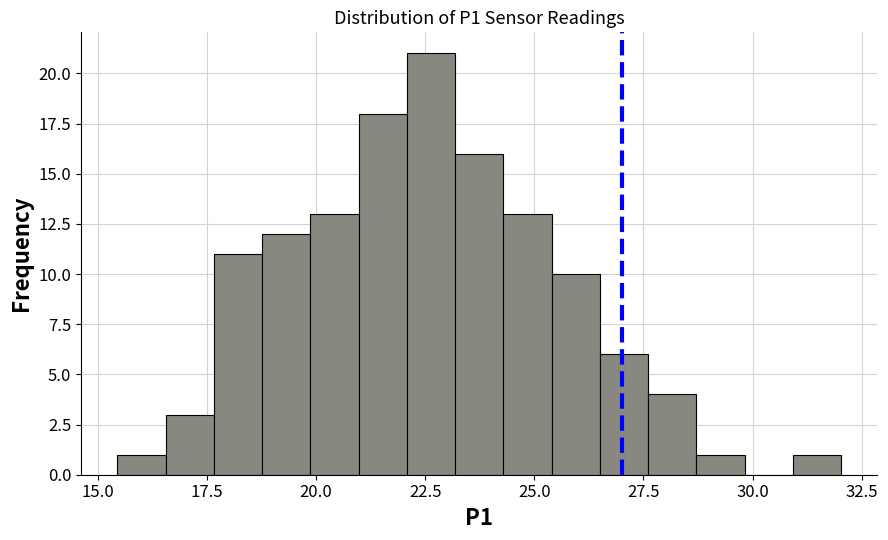

Around what value on the x-axis is the tallest bar? Give the approximate position of its centre, as read against the axis.

22.5